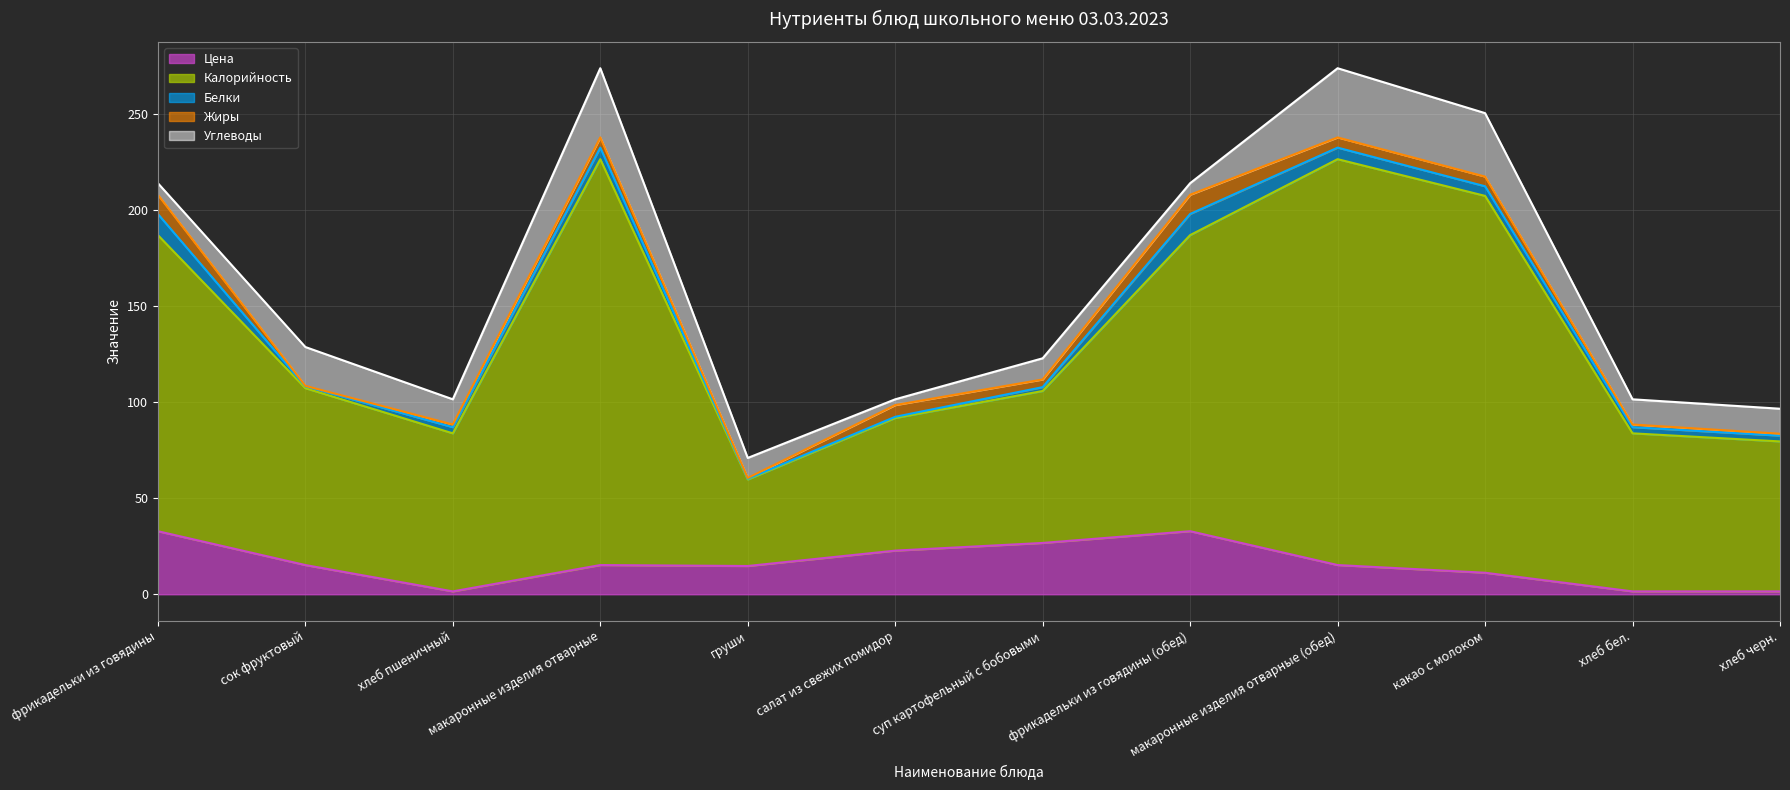

True or false: Углеводы has a value of 20.2 at сок фруктовый.

True